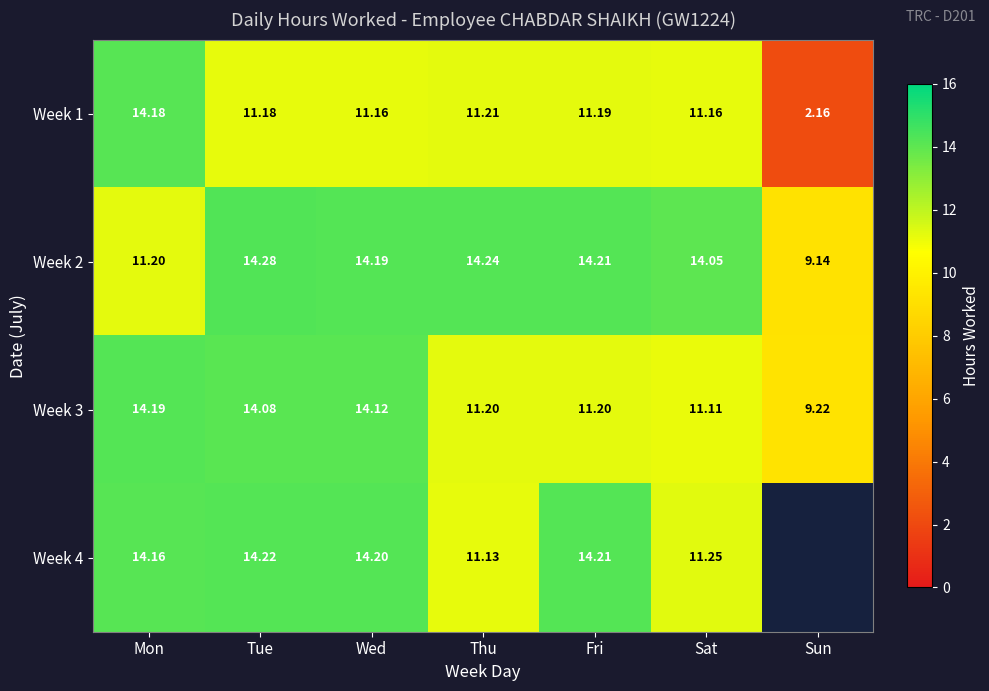

What is the approximate value of Week 1 at Sat?

11.2